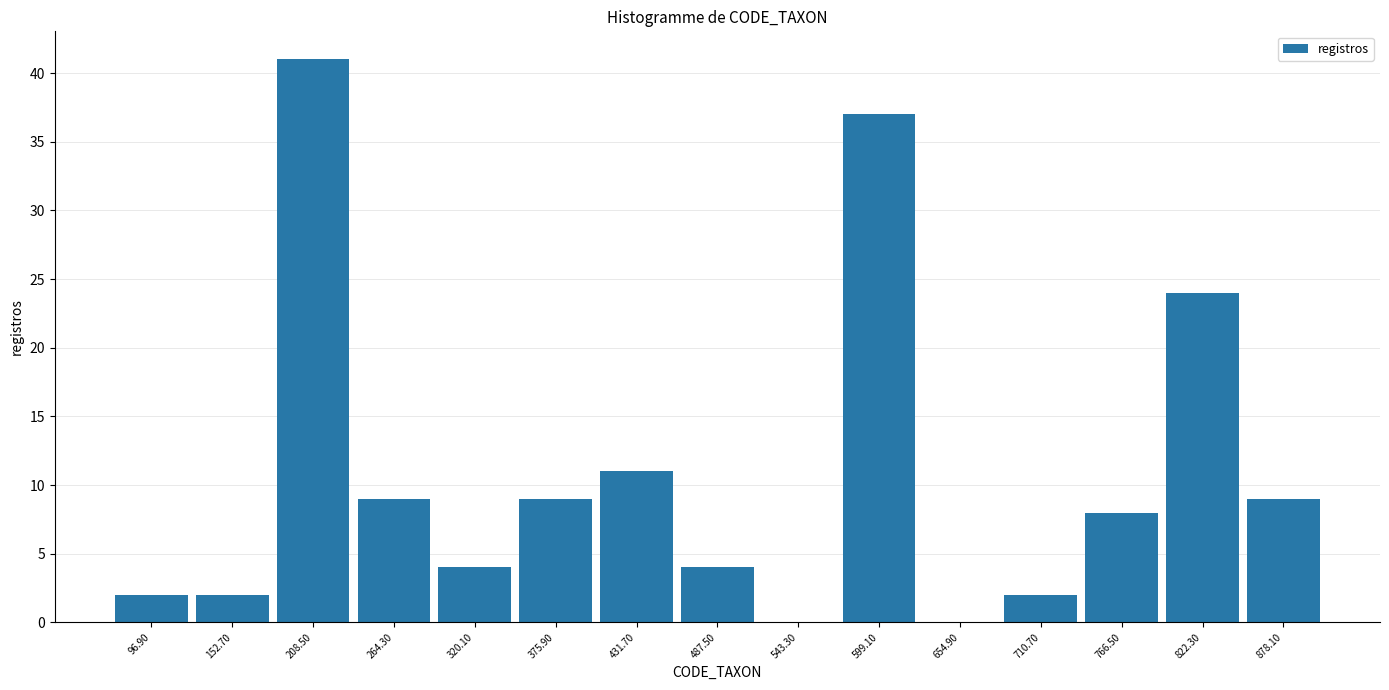

Reading left to right, transcribe this chart: for each bar, give the range it covers on the x-axis and its height. Neither the bar edges nor the heights are printed on the chart, so give them approximately, as read against the axes.

70 to 120: 2
120 to 180: 2
180 to 240: 41
240 to 290: 9
290 to 350: 4
350 to 400: 9
400 to 460: 11
460 to 520: 4
520 to 570: 0
570 to 630: 37
630 to 680: 0
680 to 740: 2
740 to 790: 8
790 to 850: 24
850 to 910: 9